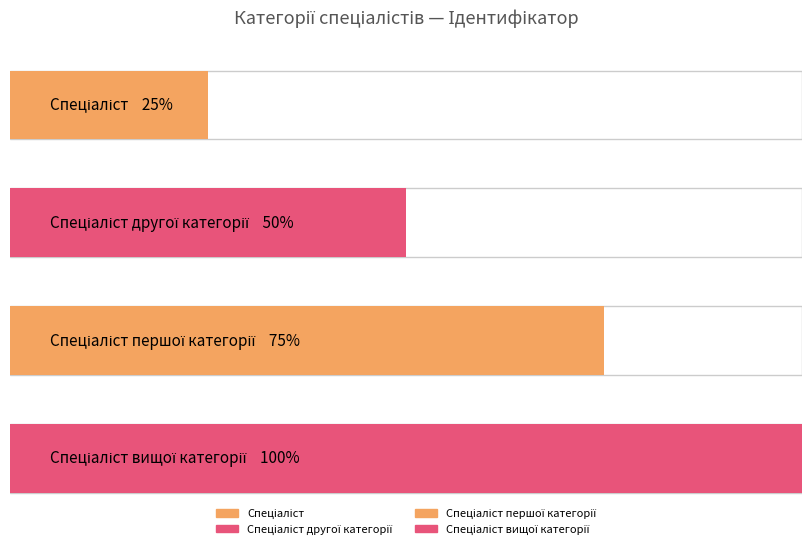

Count the values in the range 2 to 4.

3